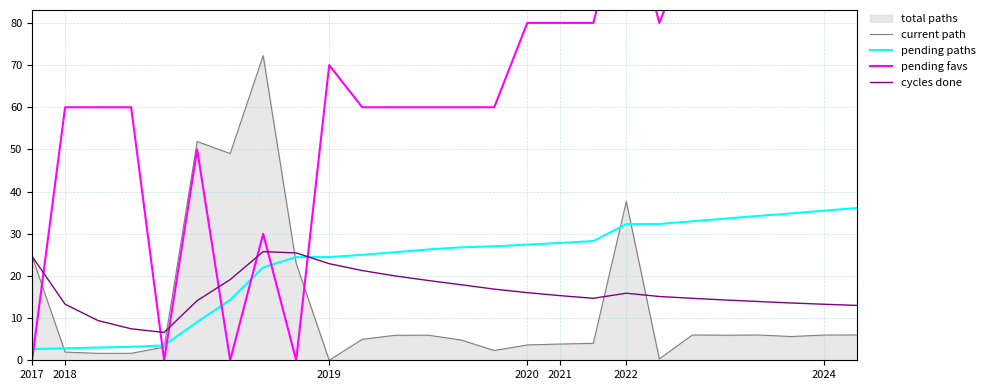

What is the maximum value for pending paths?

36.1